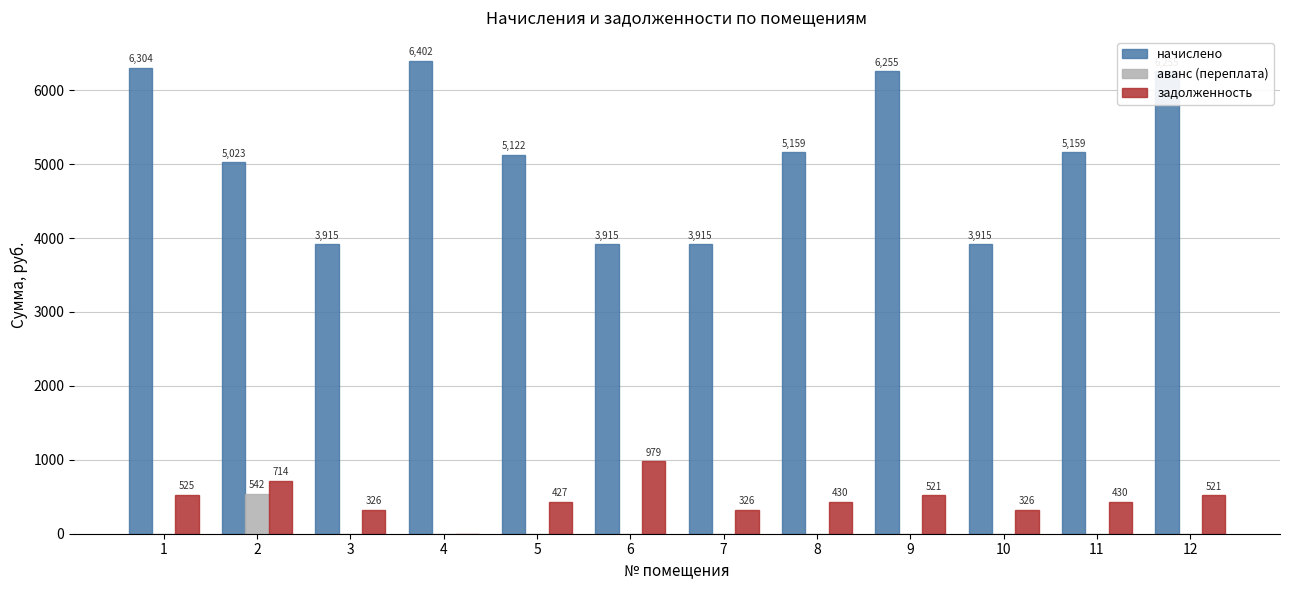

Between 5 and 7, which series saw the biggest shift?

начислено